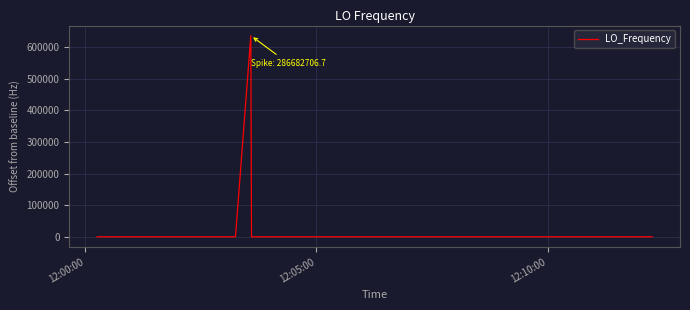

What is the greatest value displayed?

635708.7